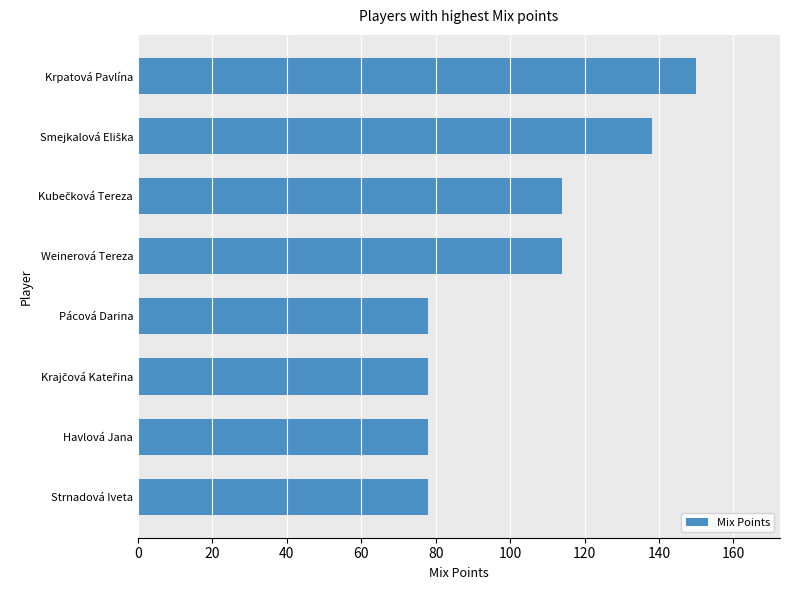

How many data points are less than 114?

4